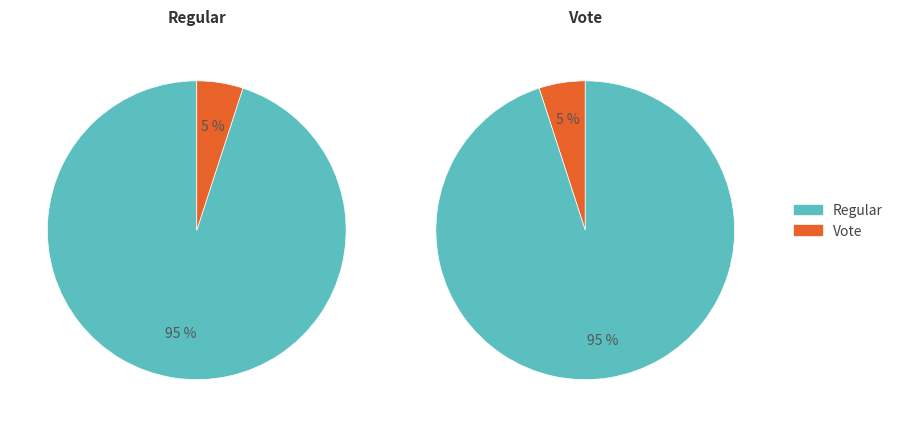

Which has a higher value, Regular (io_index=38) or Vote (io_index=2)?

Regular (io_index=38)